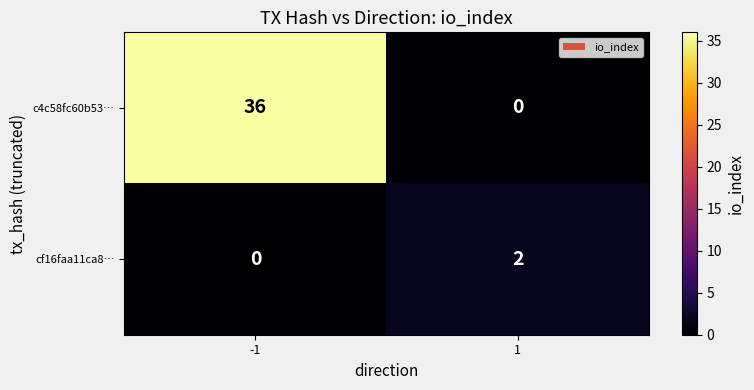

Read the c4c58fc60b53… value at -1.

36